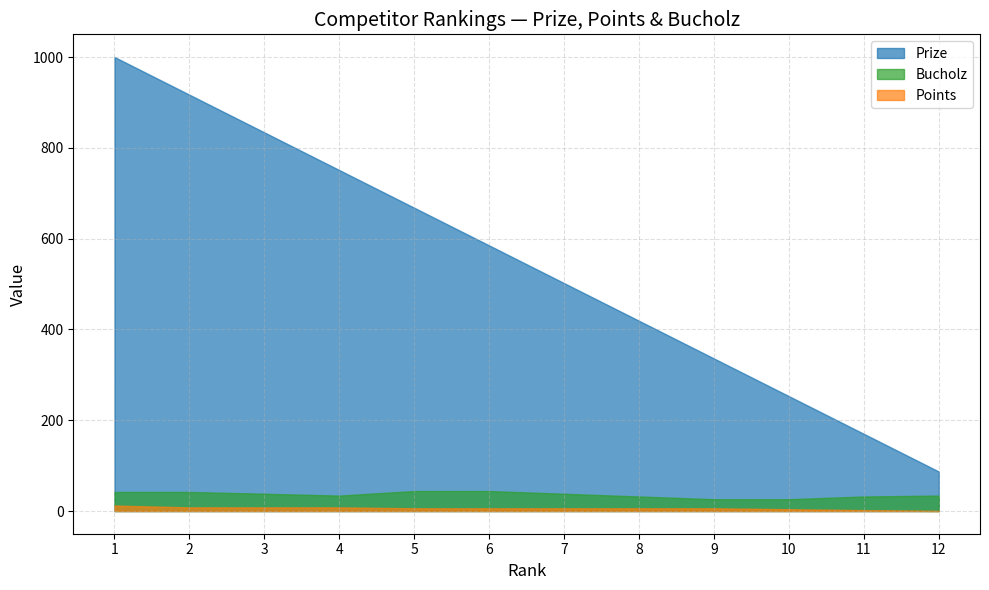

What is the spread (max minus min) of values at 3?

826